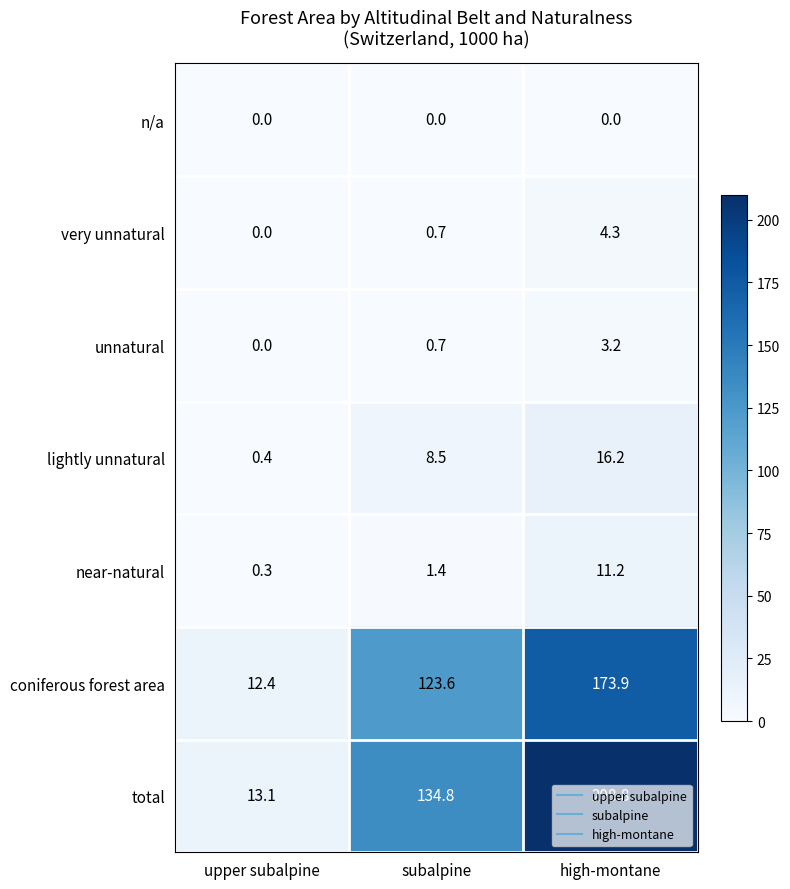

List the series in order of their peak value, lowest first.

n/a, unnatural, very unnatural, near-natural, lightly unnatural, coniferous forest area, total